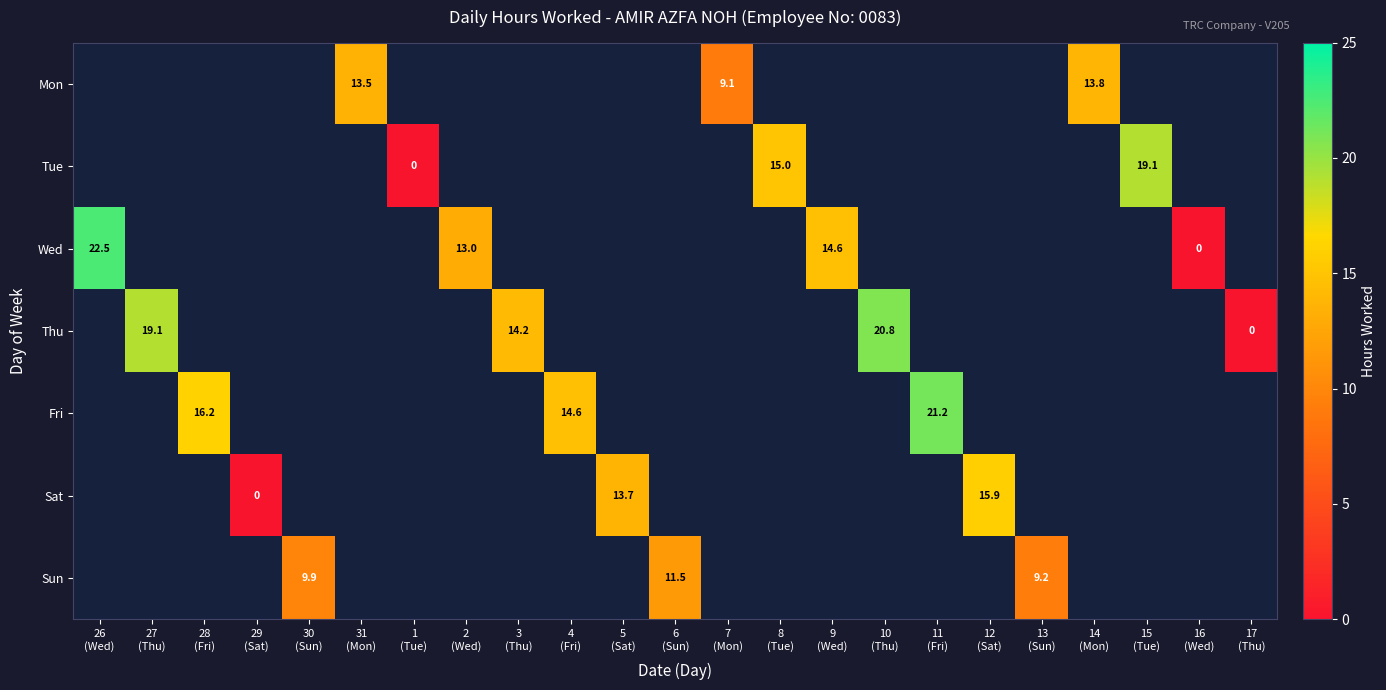

Between 29
(Sat) and 12
(Sat), which is larger?

12
(Sat)